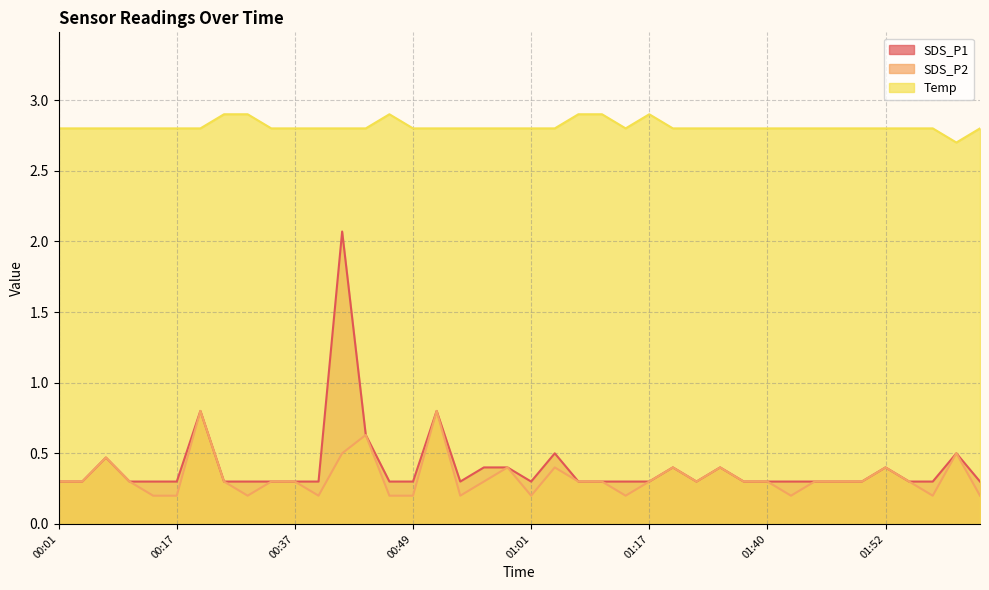

The value of Temp at 01:55 is 2.8. True or false?

True